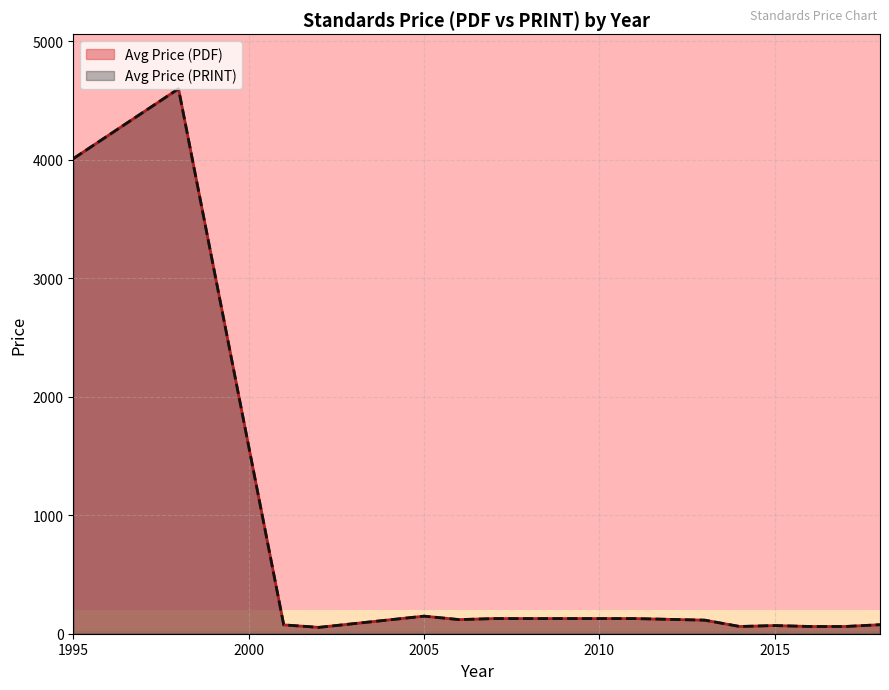

What is the value of the Avg Price (PRINT) point at the 15th from the left?

93.8